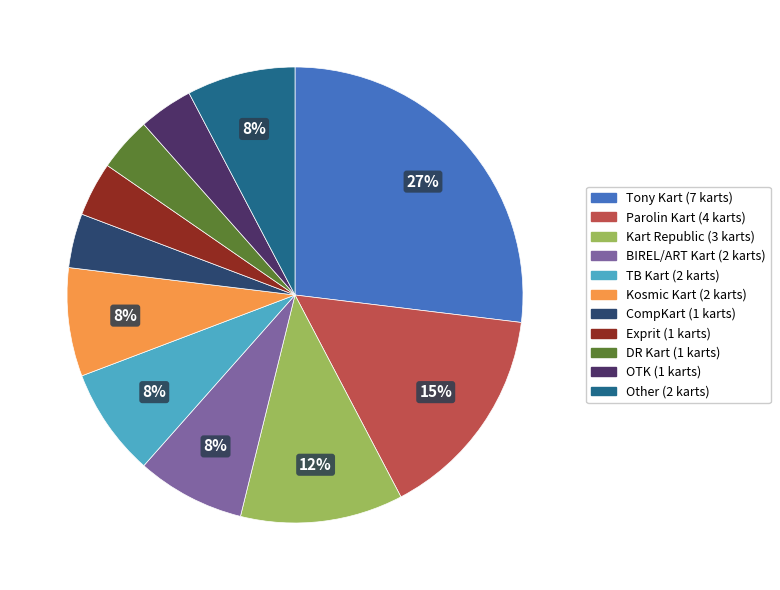

To the nearest percent, what portion does CompKart represent?

4%